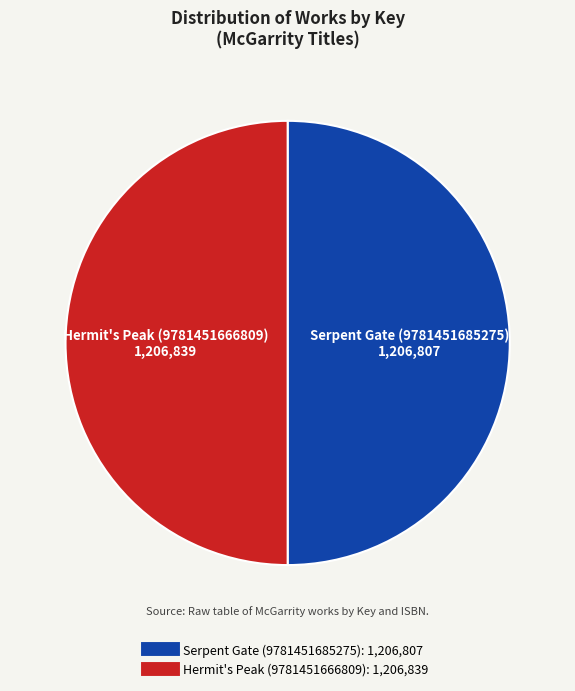

Do Serpent Gate (9781451685275) and Hermit's Peak (9781451666809) together represent more than half of the pie?

Yes